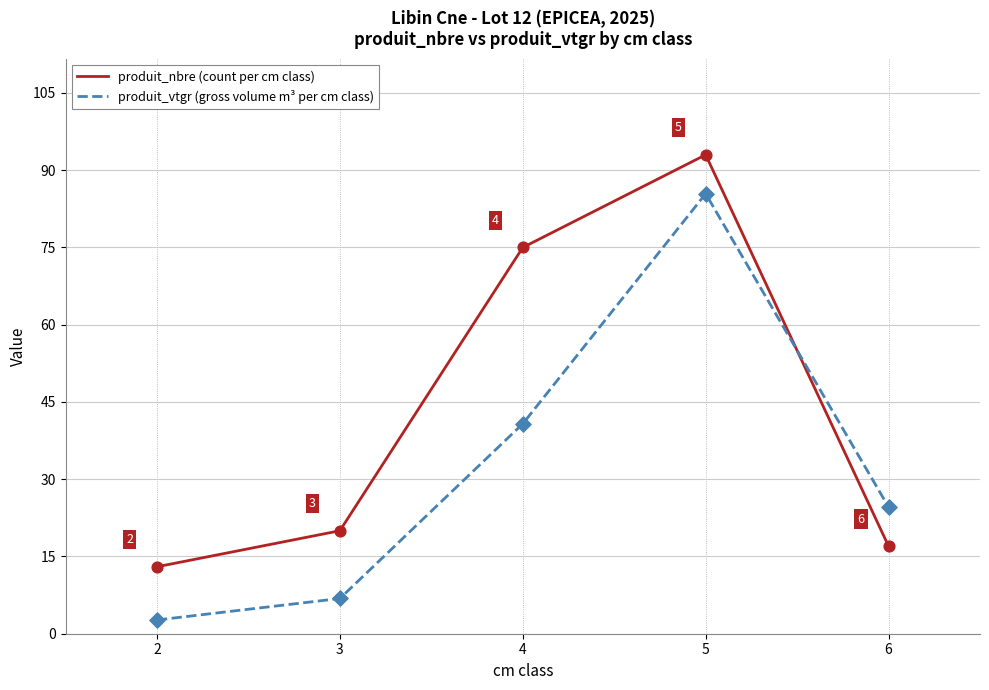

Which series has the largest range (max minus min)?

produit_vtgr (gross volume m³ per cm class)